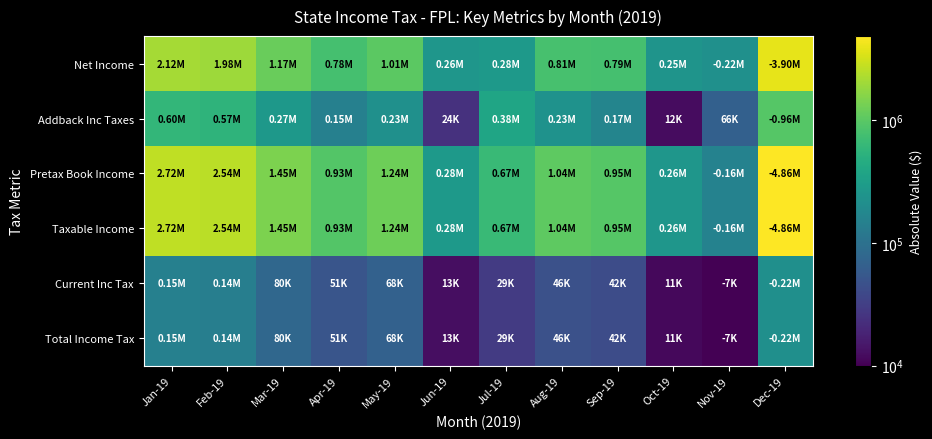

Between Jun-19 and Apr-19, which is larger?

Apr-19